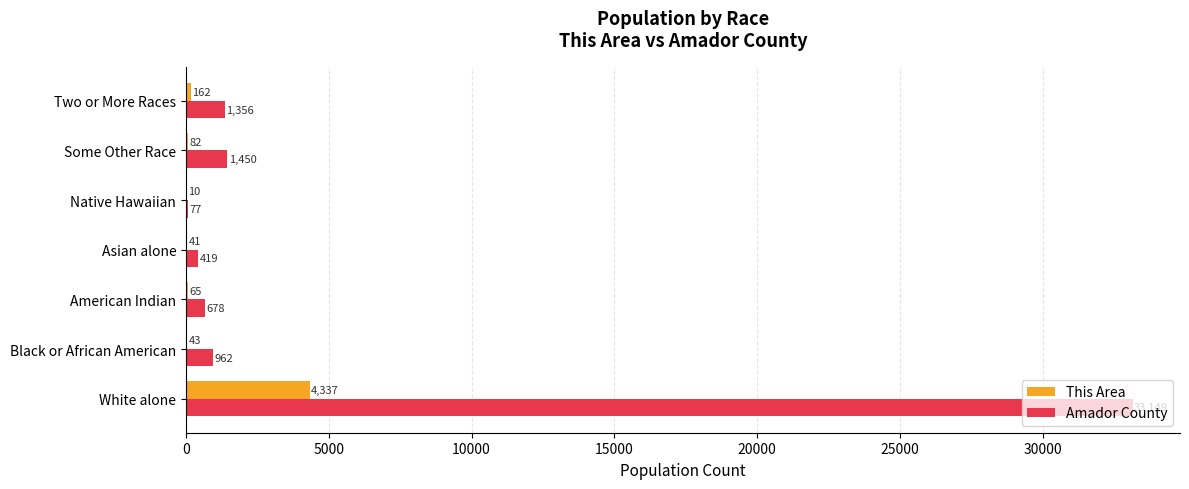

Is it true that This Area equals 2532 at White alone?

False